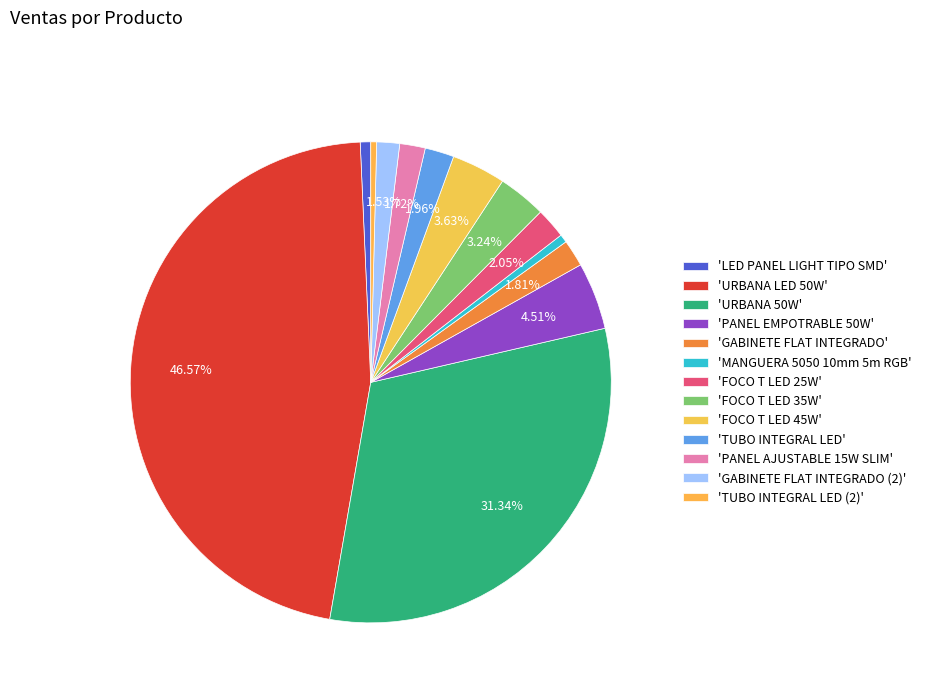

Count the number of slices in the pie.

13